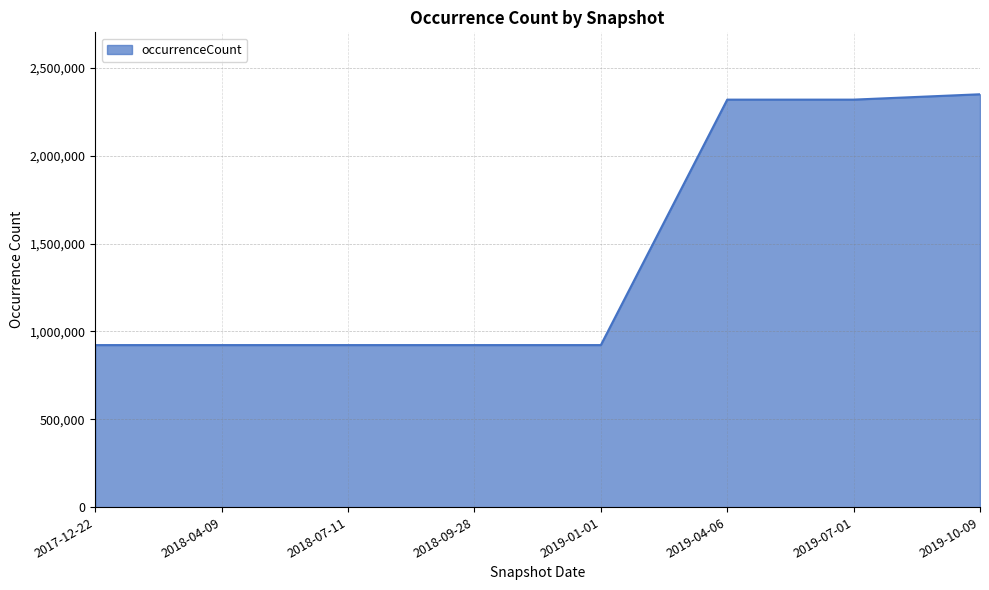

What is the smallest value displayed?

922326